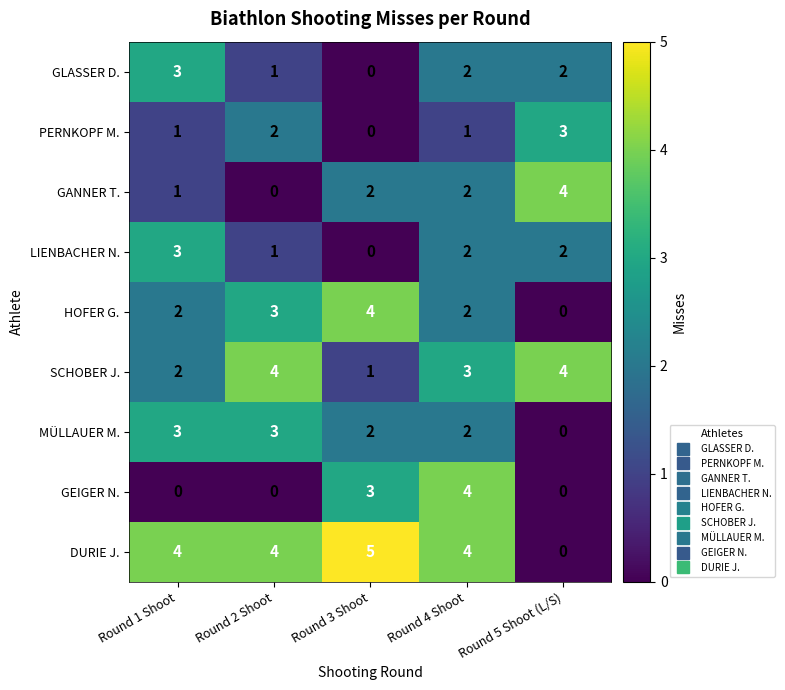

Is it true that GANNER T. equals 1 at Round 1 Shoot?

True